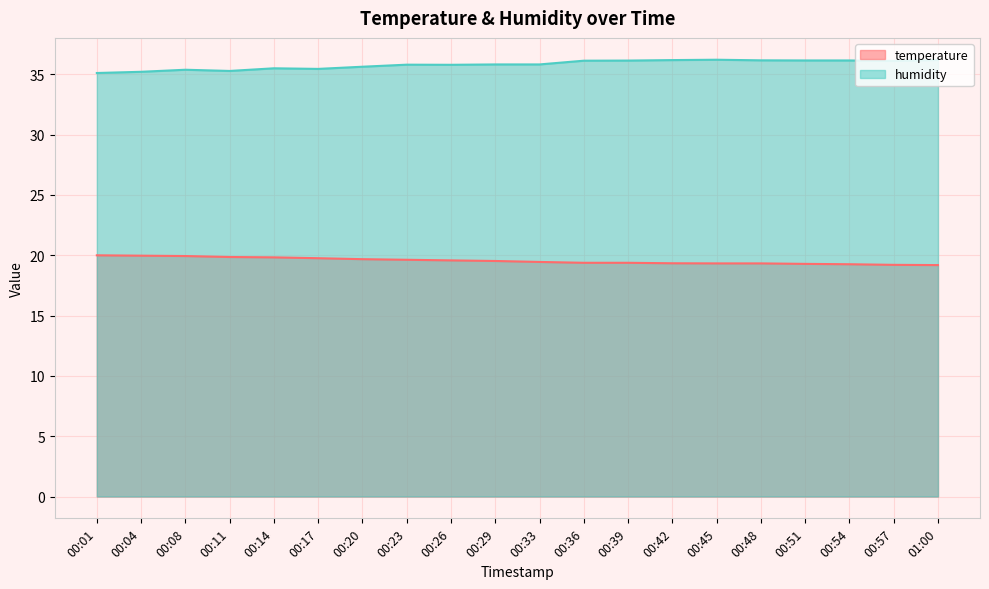

At which category does humidity reach its first local valley?

00:11